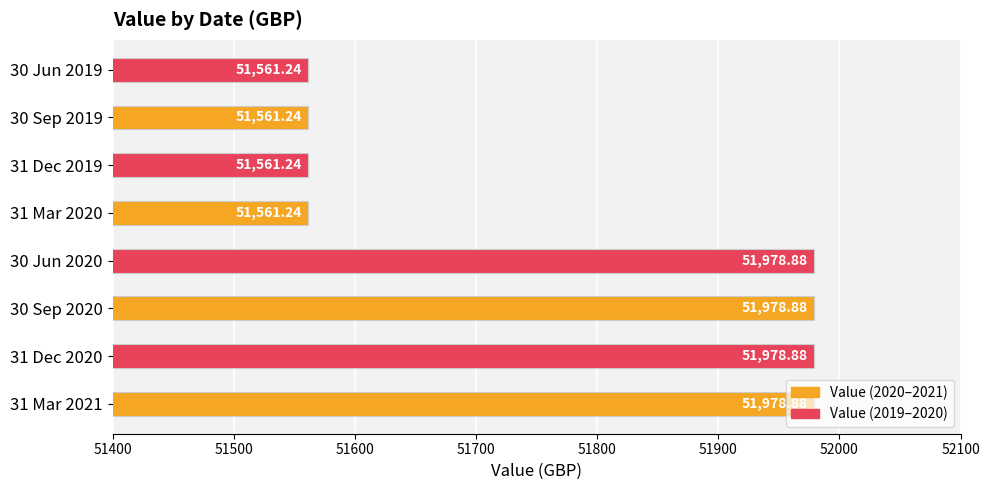

Which has a higher value, 30 Sep 2020 or 31 Dec 2019?

30 Sep 2020